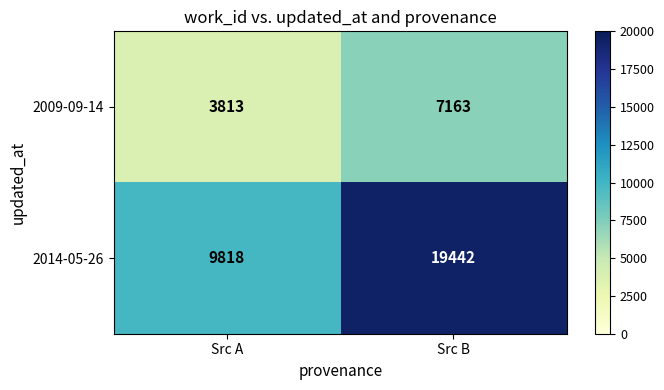

Between Src A and Src B, which series saw the biggest shift?

2014-05-26